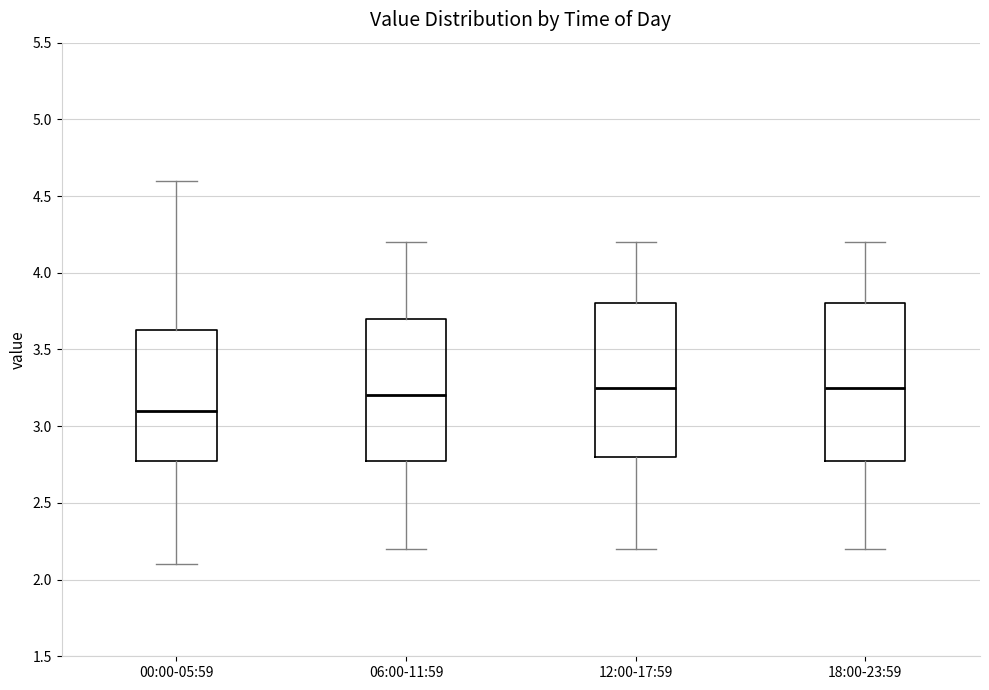

Where is the lower edge of the box for 00:00-05:59 on the y-axis? The values are not printed on the chart, so give them approximately, as read against the axis.

2.80